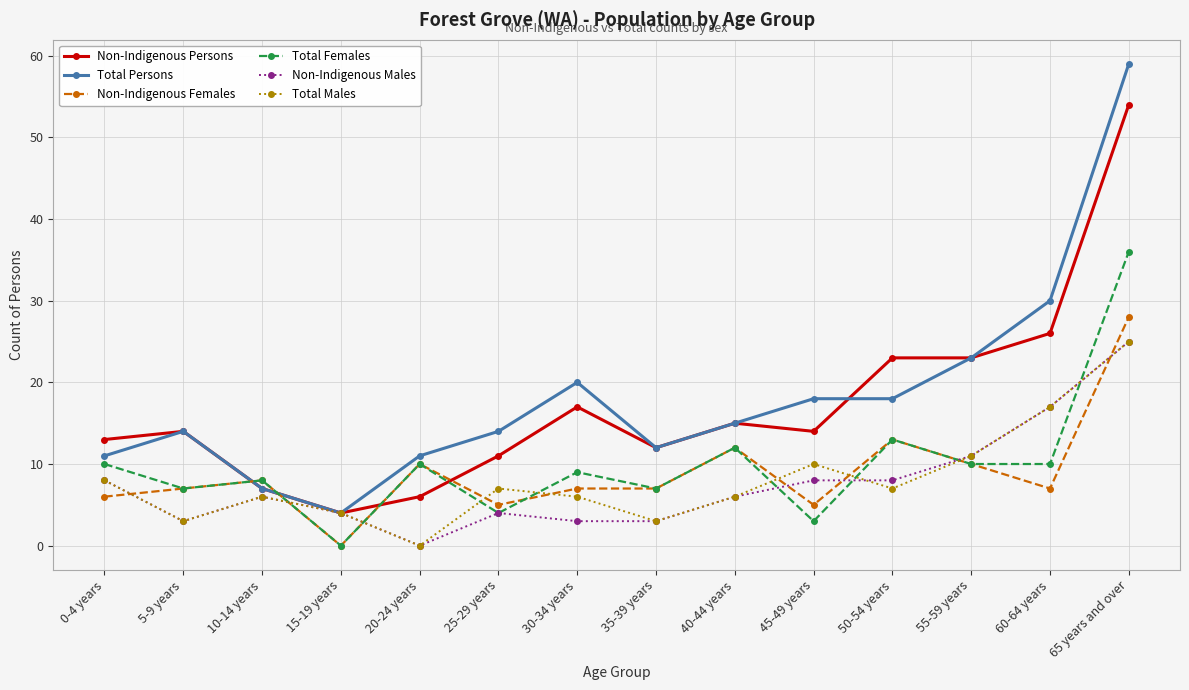

True or false: Total Females has a value of 36 at 65 years and over.

True